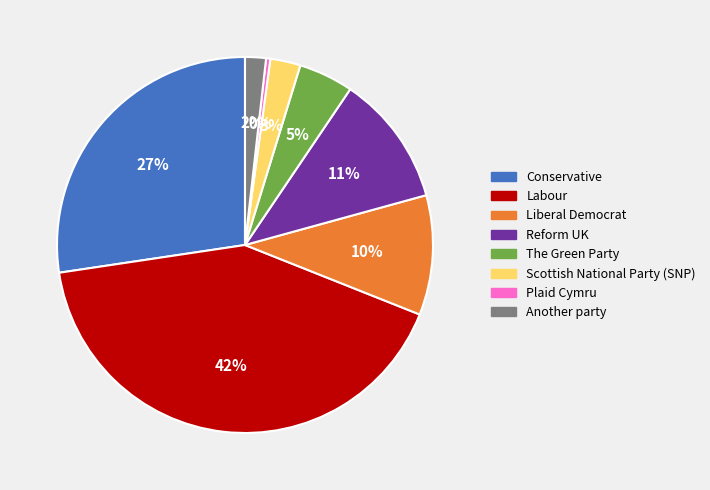

Count the number of slices in the pie.

8